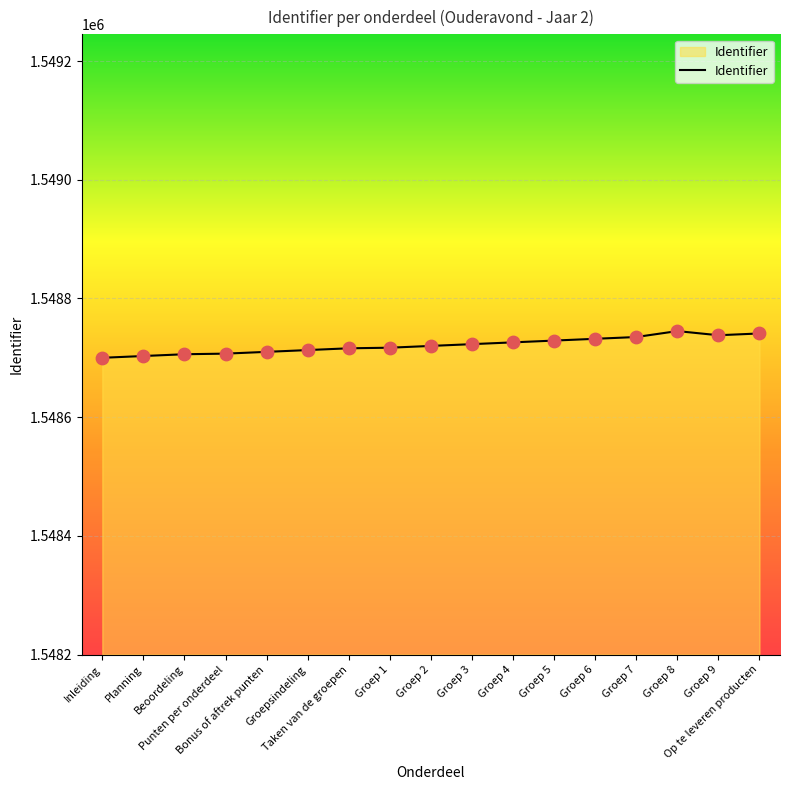

Between Inleiding and Groep 3, which is larger?

Groep 3